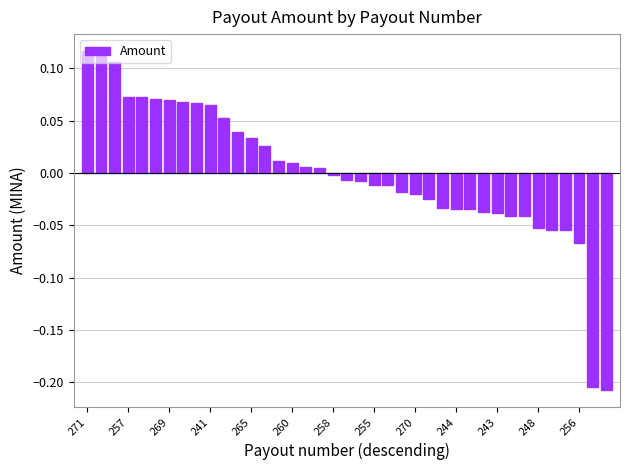

How many data points does each series have?

39